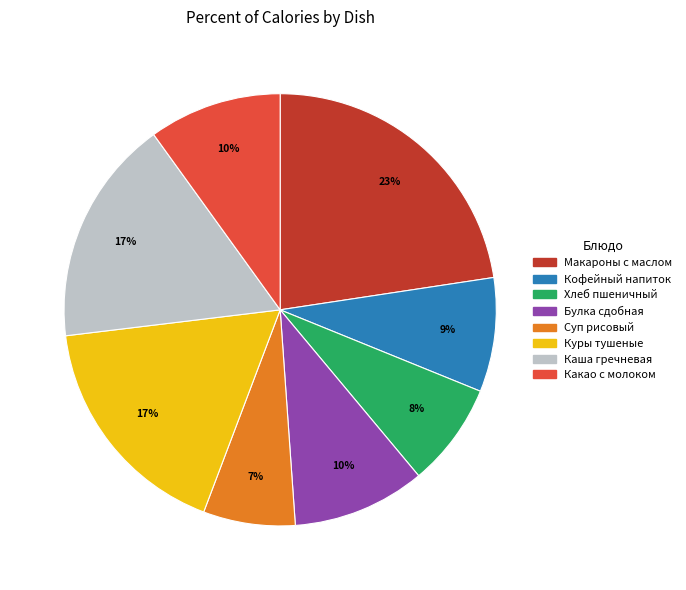

Between Макароны с маслом and Кофейный напиток, which is larger?

Макароны с маслом